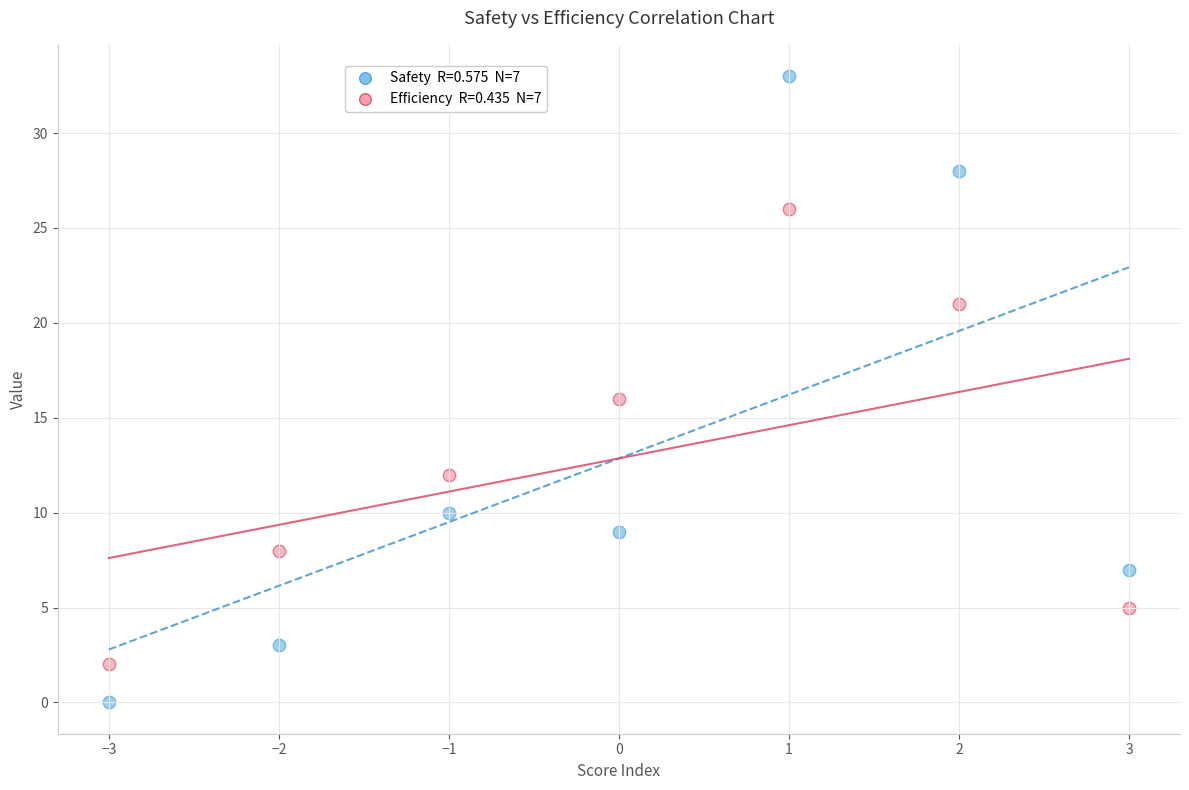

Across all data points, what is the range of X values (max minus min)?

6